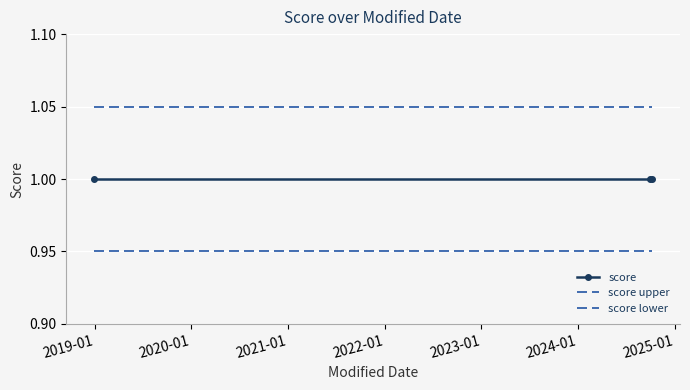

What is the value of the score lower point at the 3rd from the left?

0.9